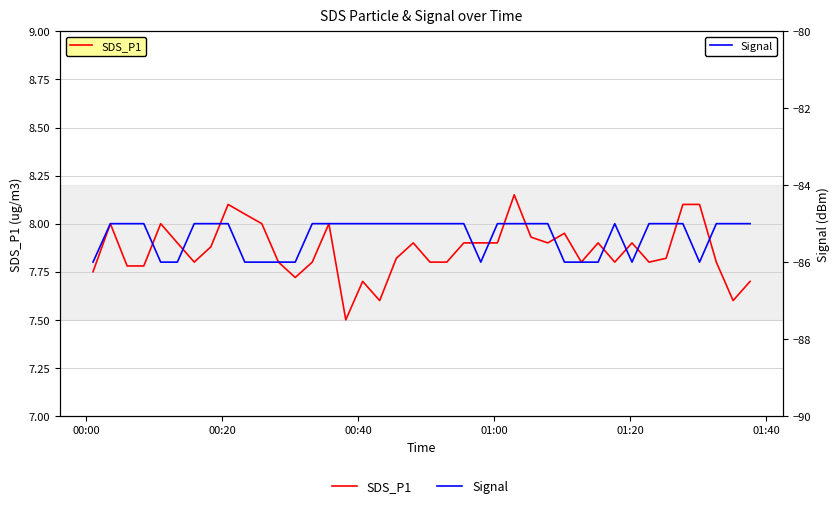

How many interior local valleys does the Signal series have?

3